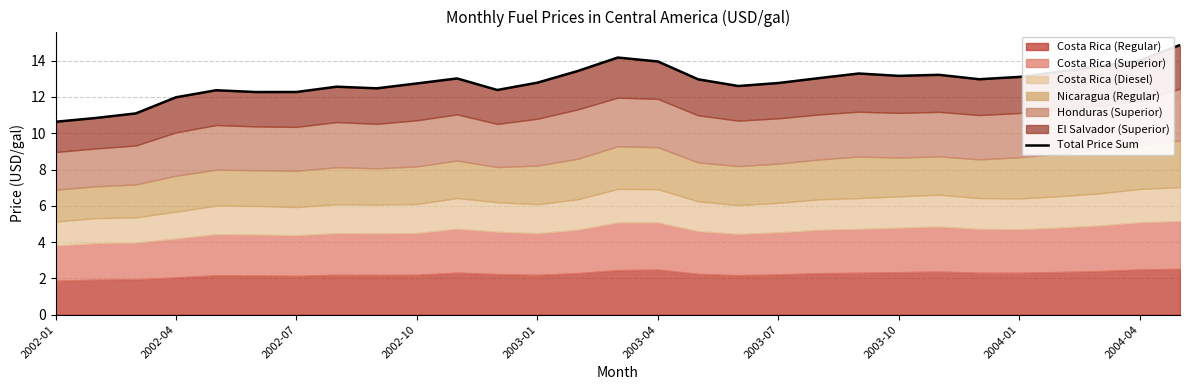

What is the difference between the values at 17 and 18?

0.2